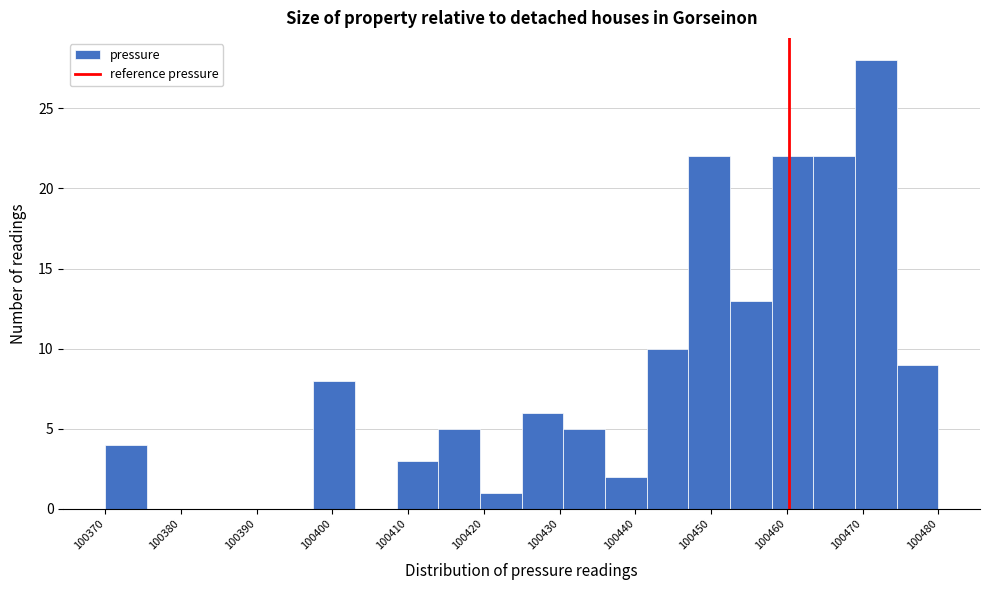

Around what value on the x-axis is the tallest bar? Give the approximate position of its centre, as read against the axis.

100472